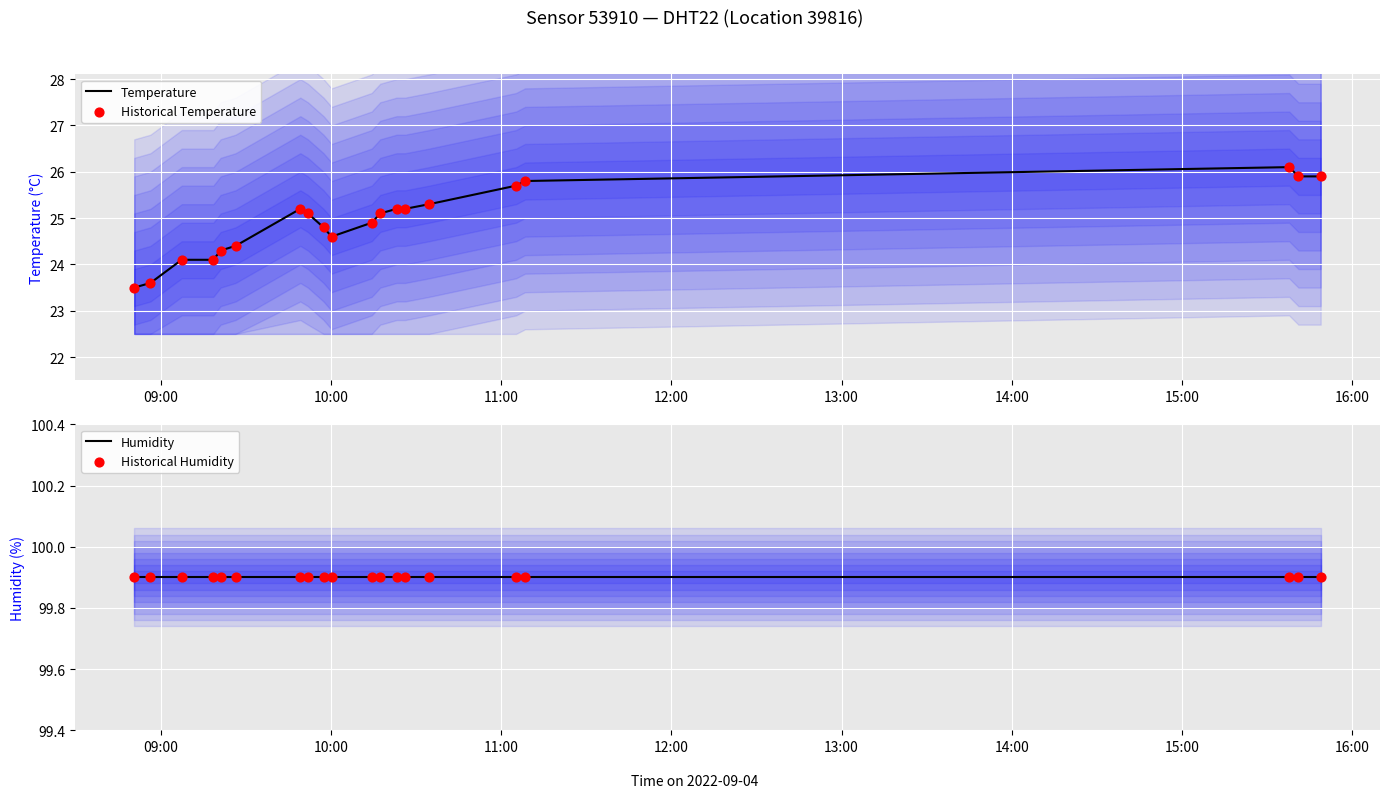

What are all the series names shown in the legend?

Temperature, Historical Temperature, Humidity, Historical Humidity